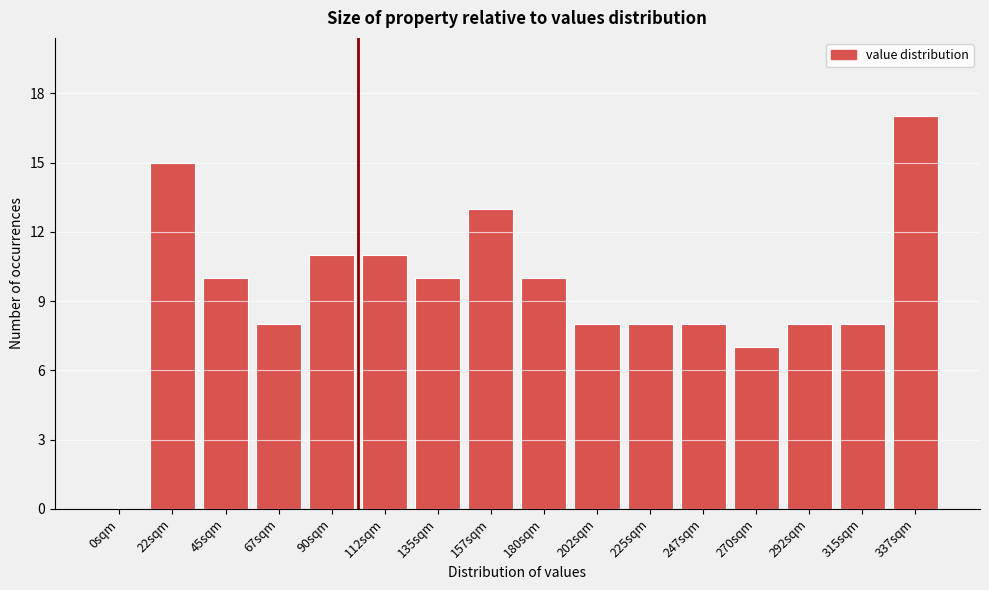

Reading right to left, list all the values displayed in this chart.

337sqm=17	315sqm=8	292sqm=8	270sqm=7	247sqm=8	225sqm=8	202sqm=8	180sqm=10	157sqm=13	135sqm=10	112sqm=11	90sqm=11	67sqm=8	45sqm=10	22sqm=15	0sqm=0